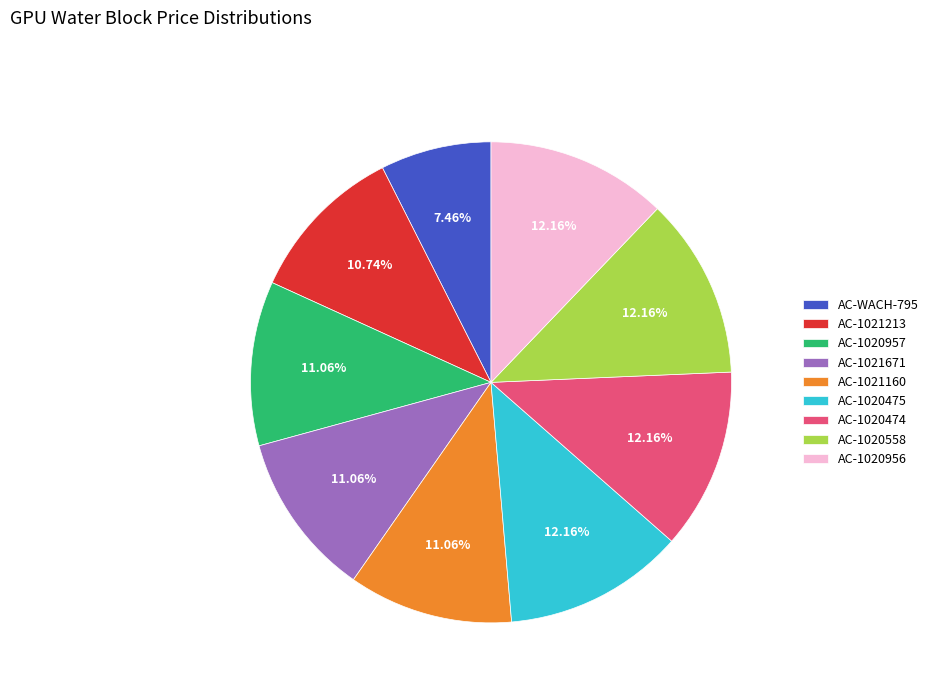

Combined, do AC-1020475 and AC-1020956 account for over 50%?

No